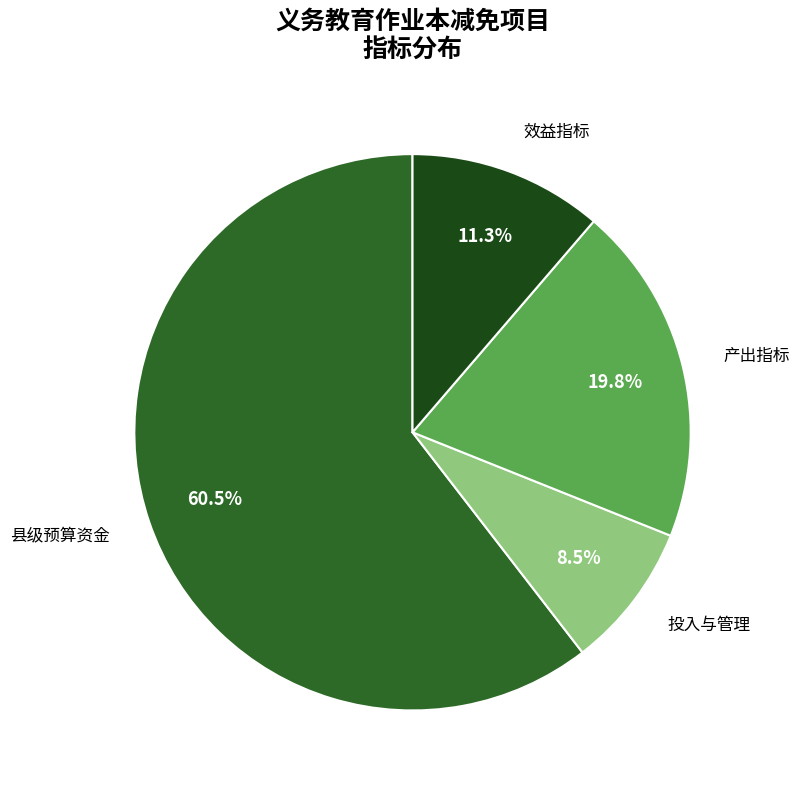

Which has a higher value, 产出指标 or 县级预算资金?

县级预算资金